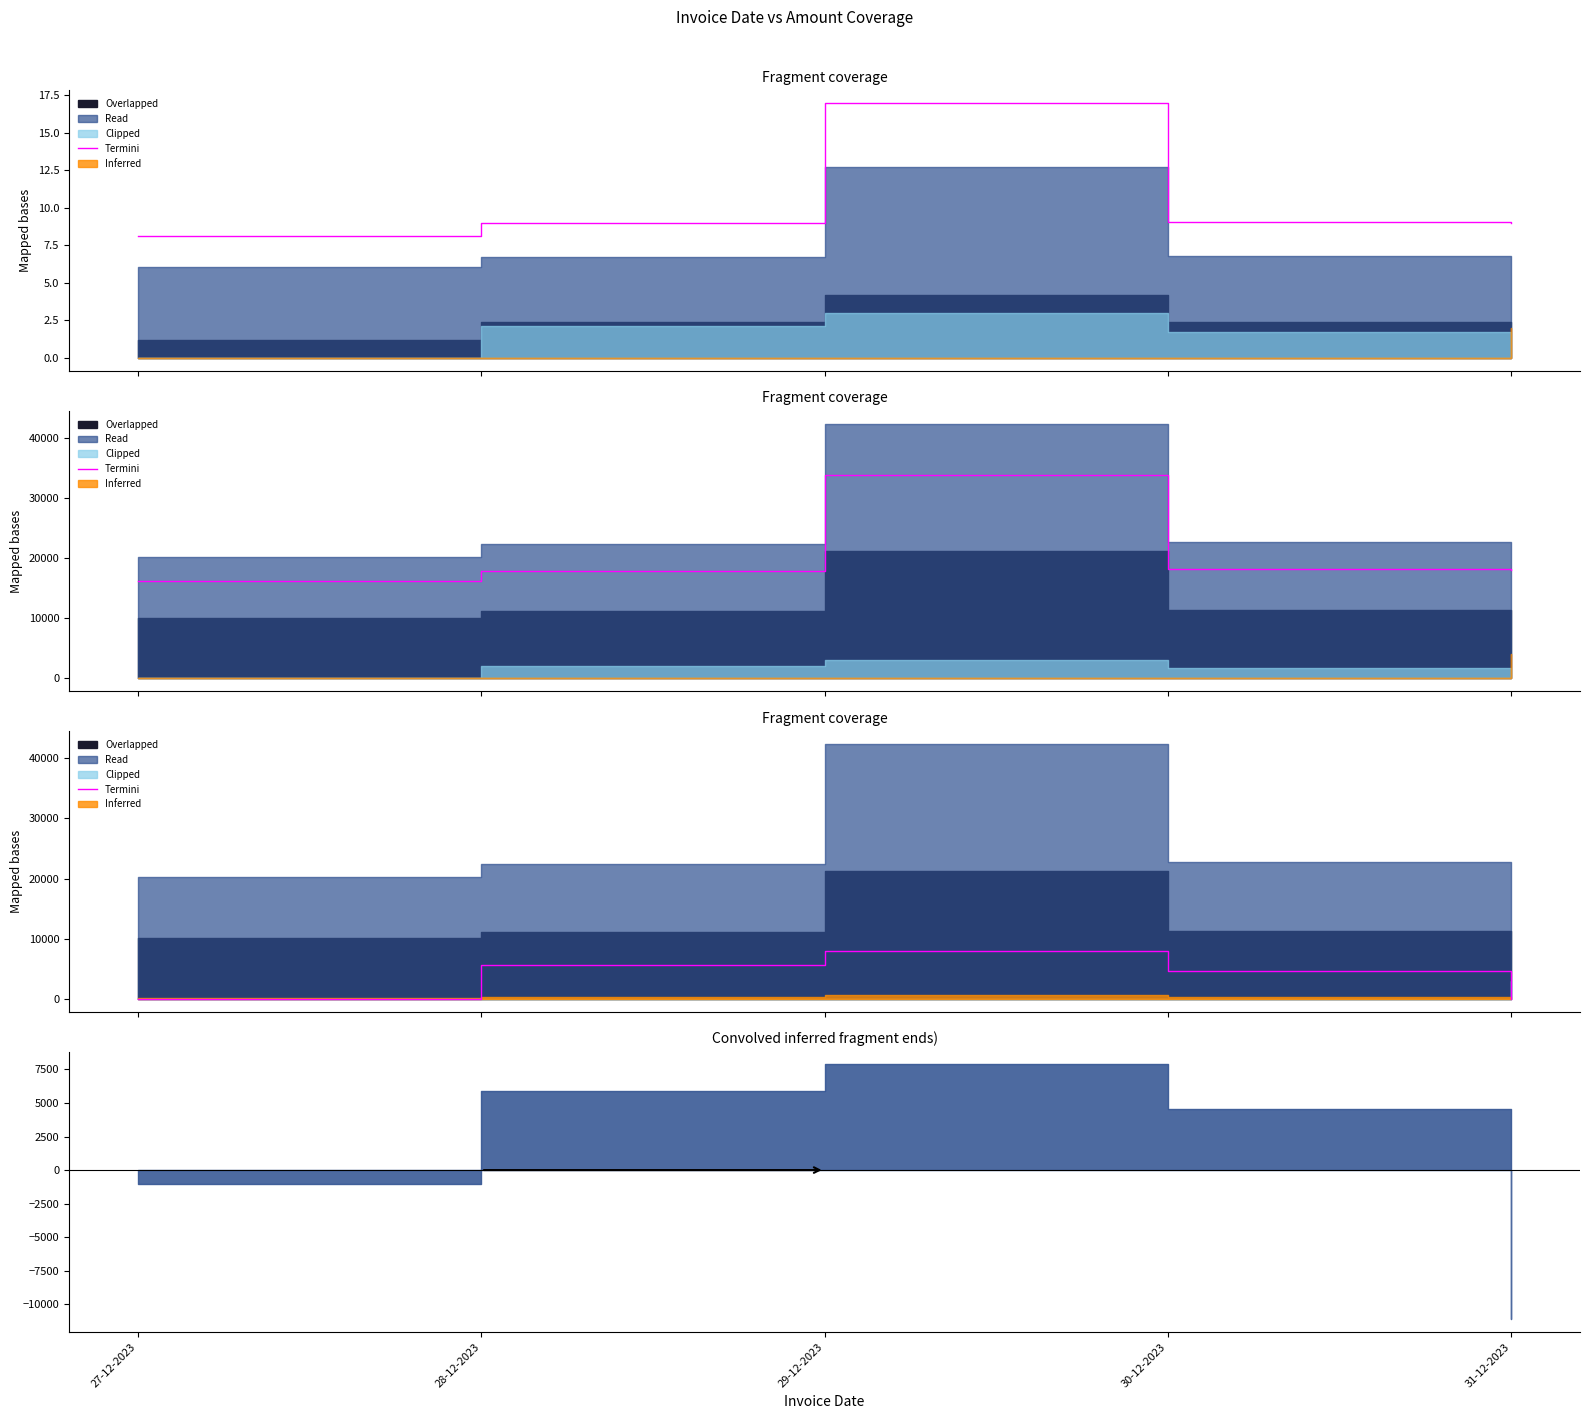

How many values exceed 4560?

2